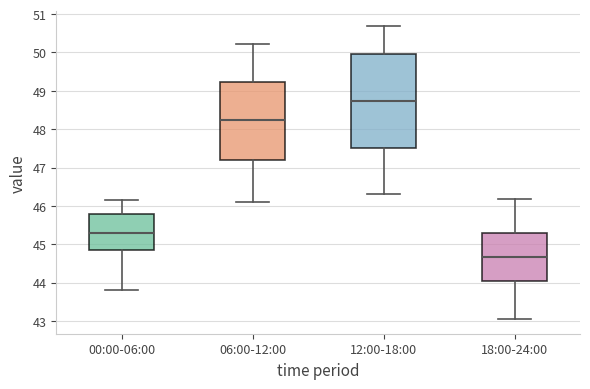

Which box has the lowest median line?

18:00-24:00